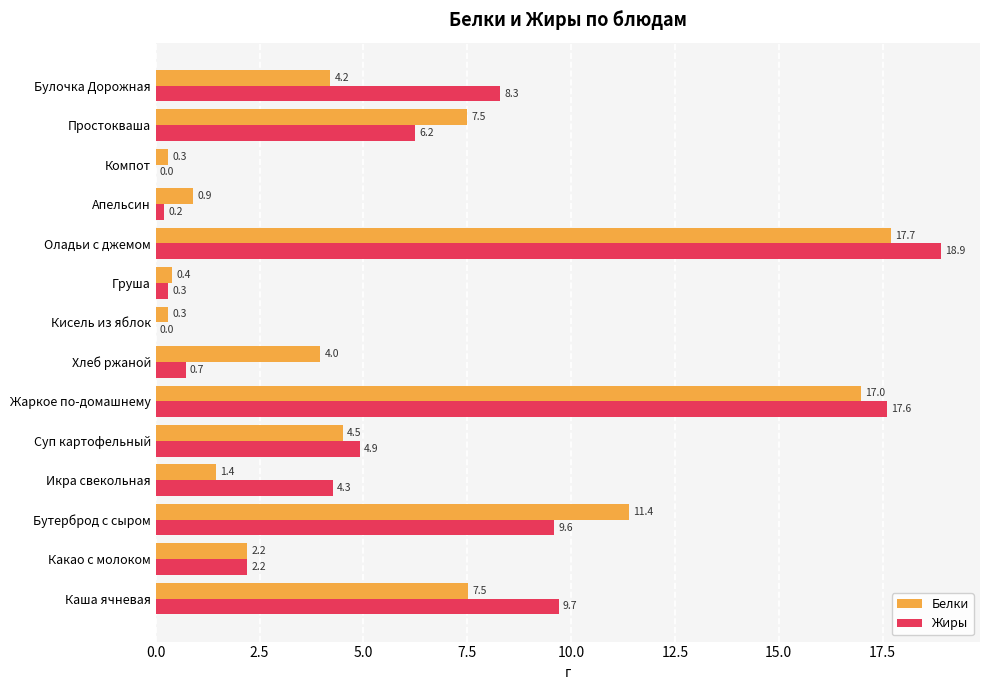

Which category has the highest value in the Жиры series?

Оладьи с джемом